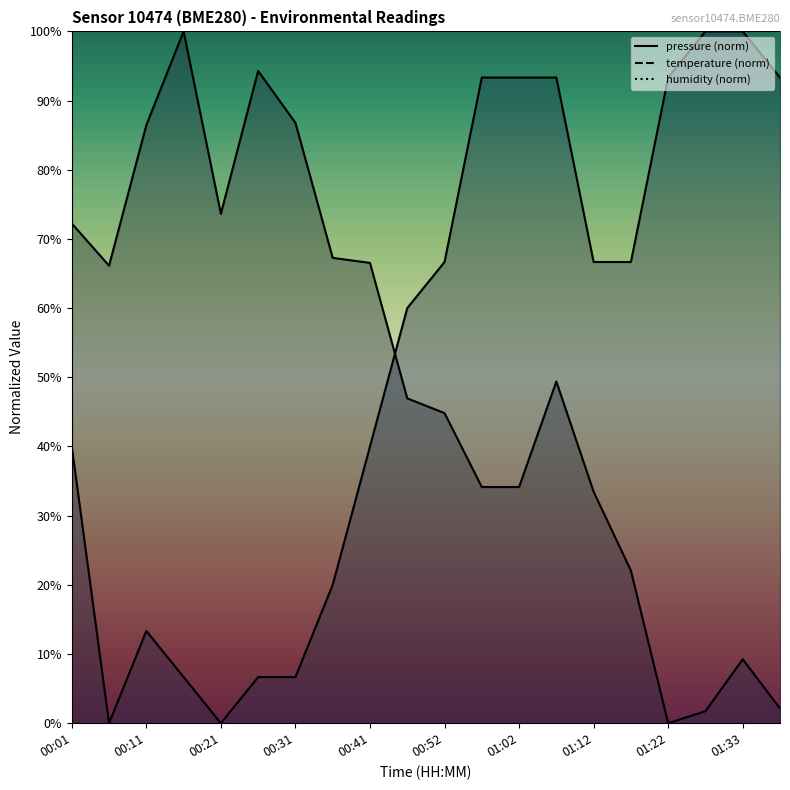

In pressure, how many points are higher than both neighbors (excluding endpoints)?

4